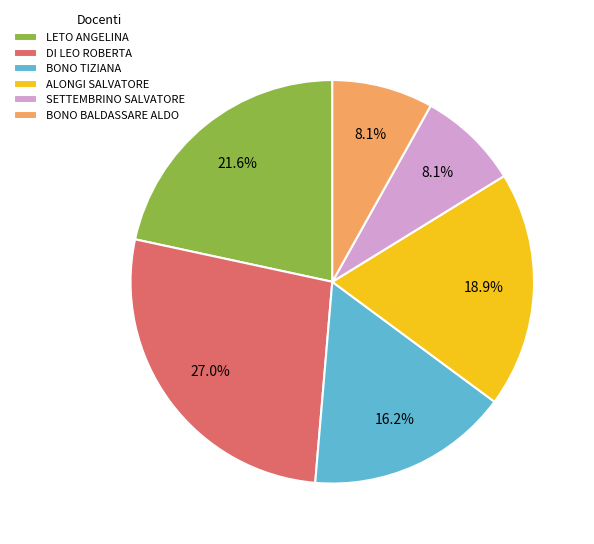

Is the sum of SETTEMBRINO SALVATORE and LETO ANGELINA greater than half?

No